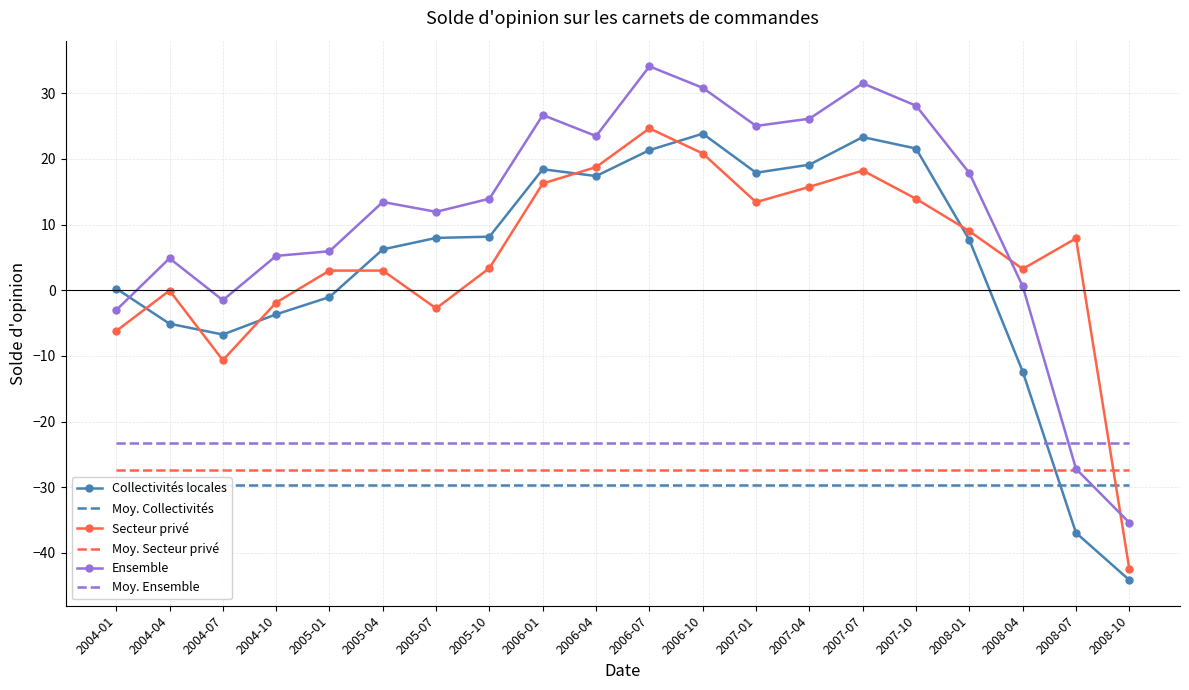

Reading left to right, transcribe all the data shown in this chart.

Collectivités locales: 2004-01=0.3	2004-04=-5.1	2004-07=-6.7	2004-10=-3.7	2005-01=-1.0	2005-04=6.2	2005-07=8.0	2005-10=8.2	2006-01=18.4	2006-04=17.4	2006-07=21.3	2006-10=23.9	2007-01=17.9	2007-04=19.1	2007-07=23.3	2007-10=21.6	2008-01=7.7	2008-04=-12.4	2008-07=-36.9	2008-10=-44.1
Moy. Collectivités: 2004-01=-29.7	2004-04=-29.7	2004-07=-29.7	2004-10=-29.7	2005-01=-29.7	2005-04=-29.7	2005-07=-29.7	2005-10=-29.7	2006-01=-29.7	2006-04=-29.7	2006-07=-29.7	2006-10=-29.7	2007-01=-29.7	2007-04=-29.7	2007-07=-29.7	2007-10=-29.7	2008-01=-29.7	2008-04=-29.7	2008-07=-29.7	2008-10=-29.7
Secteur privé: 2004-01=-6.2	2004-04=-0.0	2004-07=-10.7	2004-10=-1.9	2005-01=3.0	2005-04=3.0	2005-07=-2.8	2005-10=3.4	2006-01=16.3	2006-04=18.8	2006-07=24.7	2006-10=20.8	2007-01=13.4	2007-04=15.7	2007-07=18.2	2007-10=13.9	2008-01=9.0	2008-04=3.2	2008-07=7.9	2008-10=-42.5
Moy. Secteur privé: 2004-01=-27.3	2004-04=-27.3	2004-07=-27.3	2004-10=-27.3	2005-01=-27.3	2005-04=-27.3	2005-07=-27.3	2005-10=-27.3	2006-01=-27.3	2006-04=-27.3	2006-07=-27.3	2006-10=-27.3	2007-01=-27.3	2007-04=-27.3	2007-07=-27.3	2007-10=-27.3	2008-01=-27.3	2008-04=-27.3	2008-07=-27.3	2008-10=-27.3
Ensemble: 2004-01=-3.0	2004-04=4.9	2004-07=-1.5	2004-10=5.2	2005-01=5.9	2005-04=13.4	2005-07=11.9	2005-10=13.9	2006-01=26.7	2006-04=23.5	2006-07=34.1	2006-10=30.8	2007-01=25.0	2007-04=26.1	2007-07=31.5	2007-10=28.1	2008-01=17.9	2008-04=0.6	2008-07=-27.2	2008-10=-35.4
Moy. Ensemble: 2004-01=-23.3	2004-04=-23.3	2004-07=-23.3	2004-10=-23.3	2005-01=-23.3	2005-04=-23.3	2005-07=-23.3	2005-10=-23.3	2006-01=-23.3	2006-04=-23.3	2006-07=-23.3	2006-10=-23.3	2007-01=-23.3	2007-04=-23.3	2007-07=-23.3	2007-10=-23.3	2008-01=-23.3	2008-04=-23.3	2008-07=-23.3	2008-10=-23.3